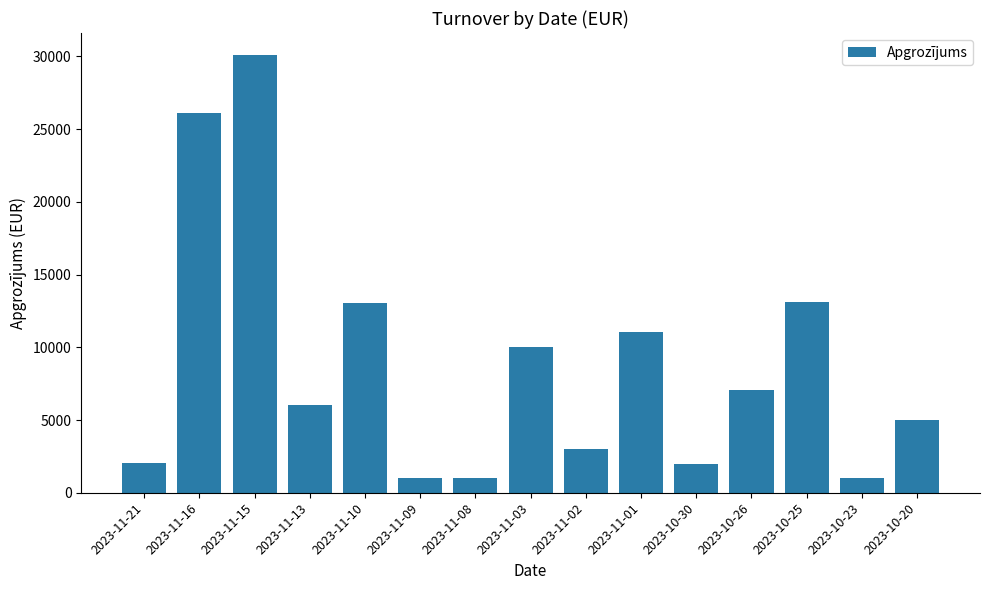

Is it true that the value at 2023-10-30 is 1006.6?

False